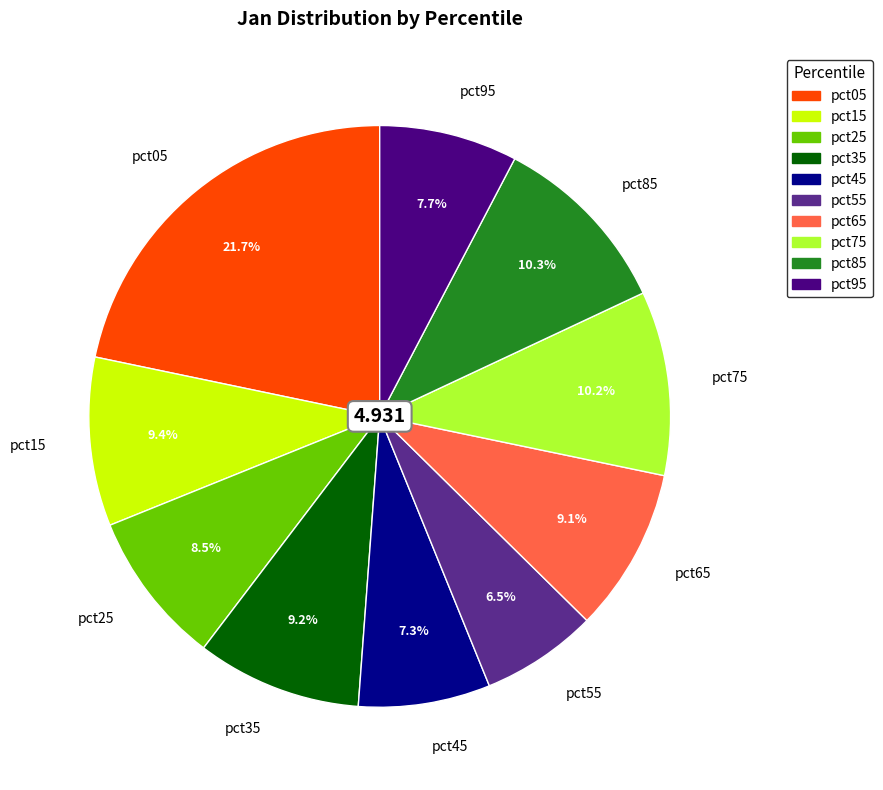

To the nearest percent, what is the combined percentage of pct65 and pct45?

16%